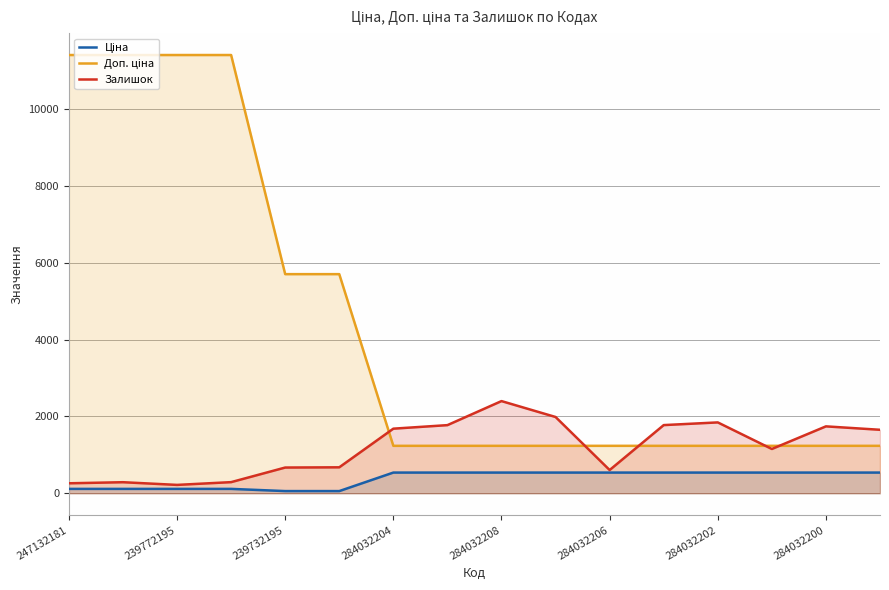

True or false: Залишок and Доп. ціна intersect in this chart.

True